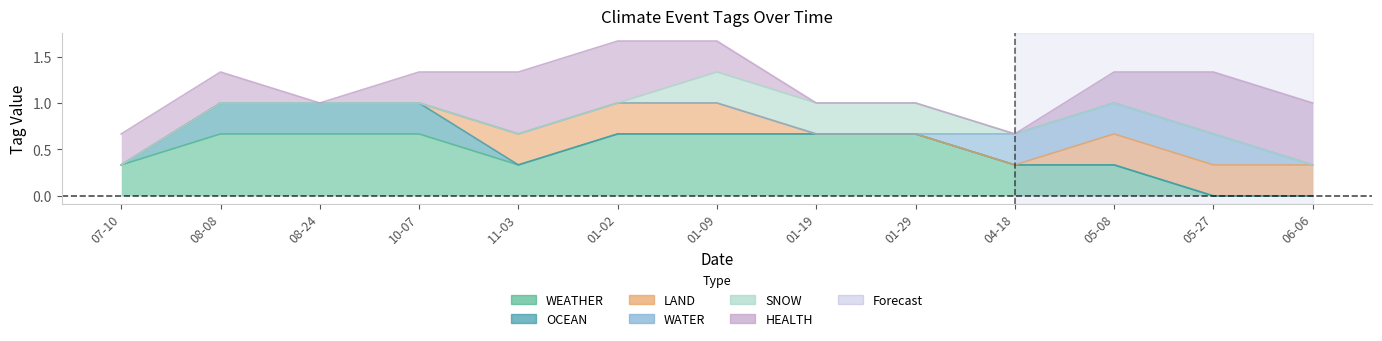

What is the label of the 10th point from the right?

2023-10-07